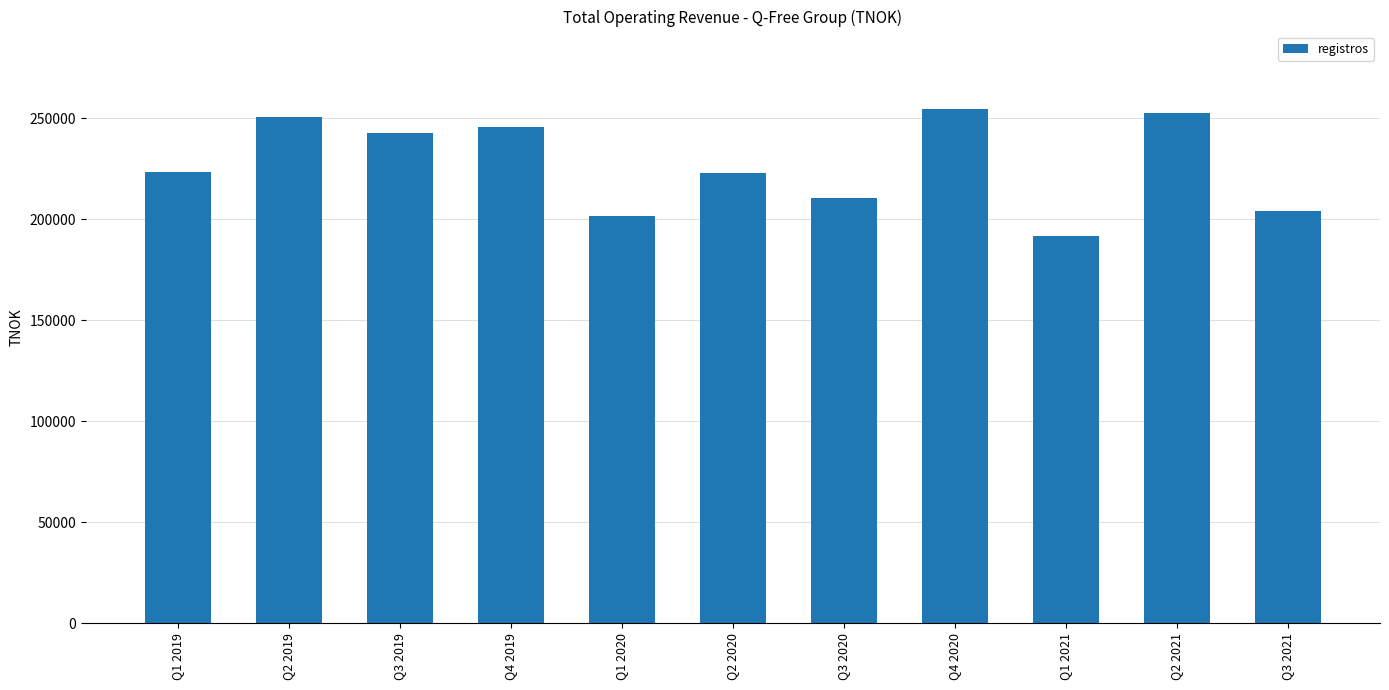

How many values are below 223259?

5